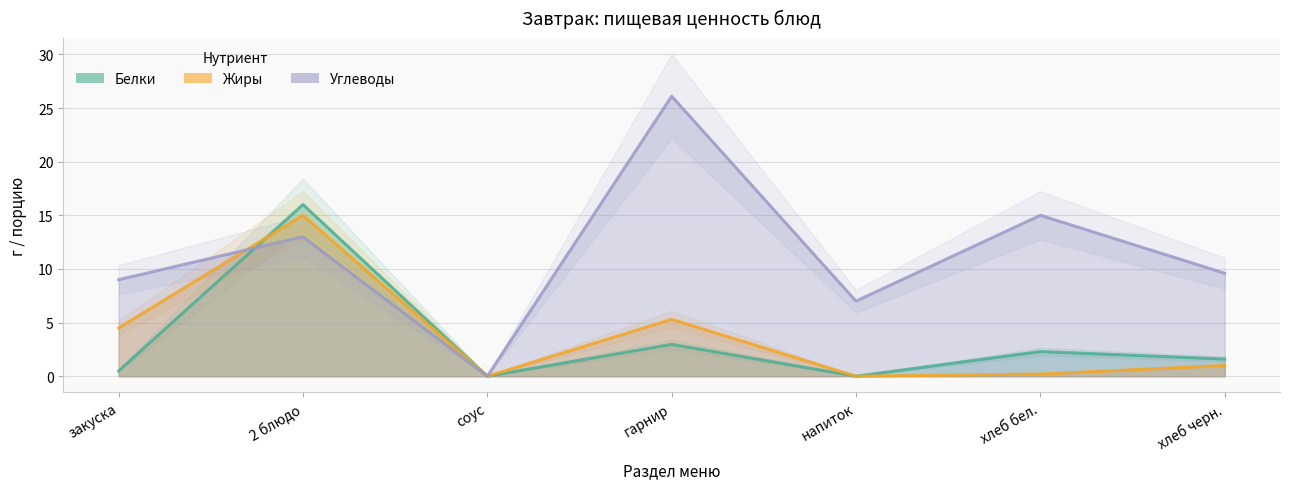

True or false: Углеводы has a value of 10.8 at соус.

False